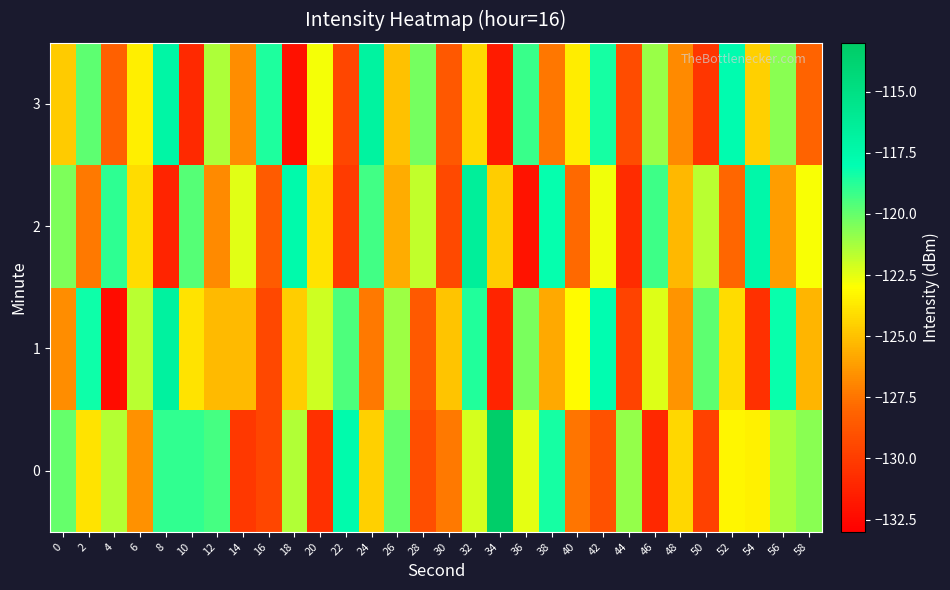

Which category has the lowest value across all series?

4